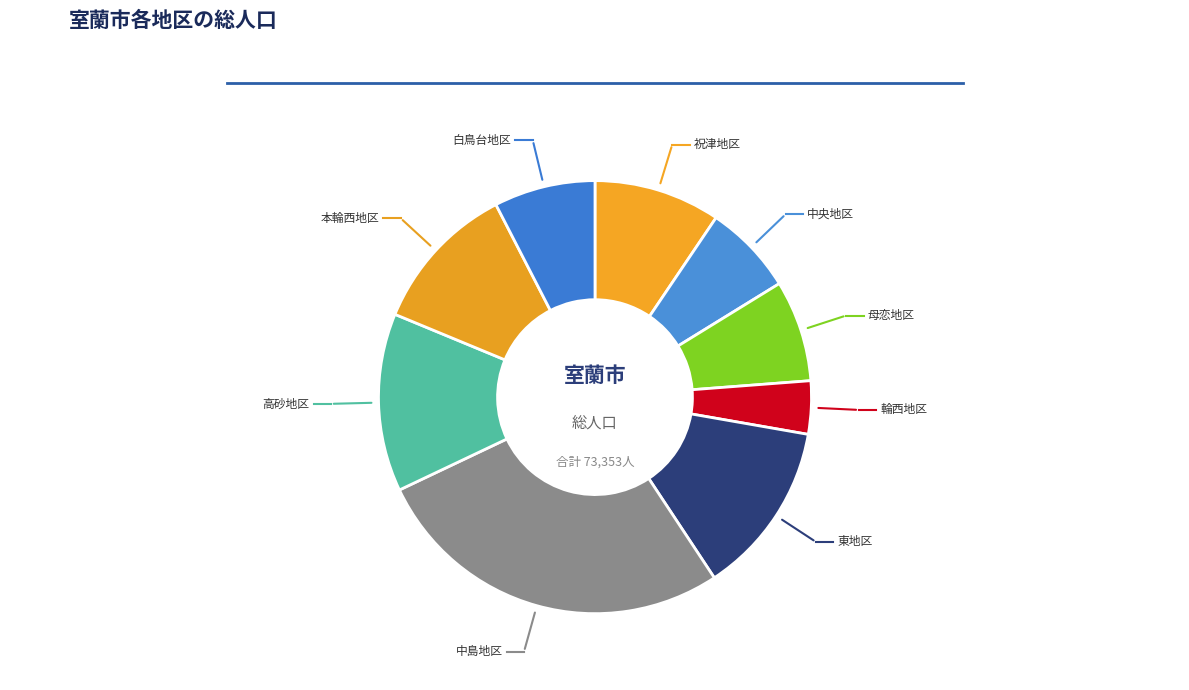

Count the number of slices in the pie.

9